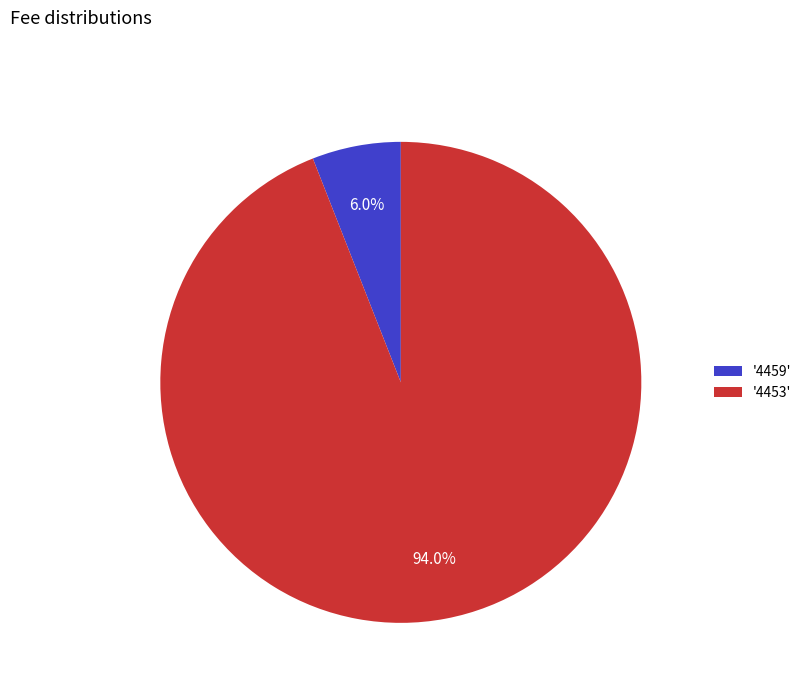

What is the smallest slice in the pie chart?

'4459'